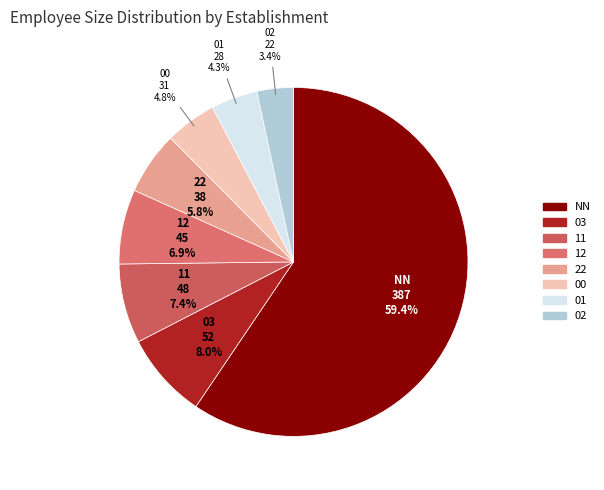

What is the majority slice?

NN